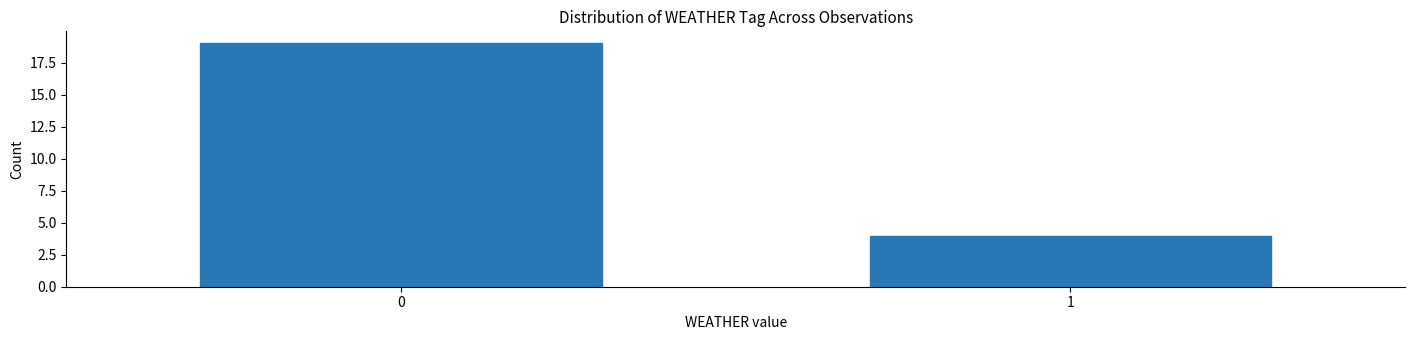

Reading right to left, extract all data points from this chart.

1=4	0=19